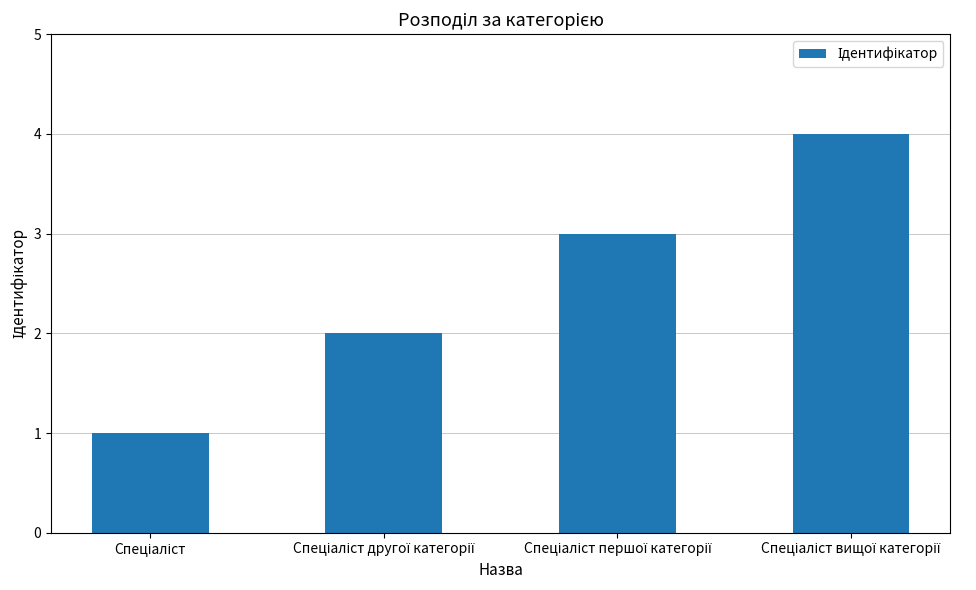

What is the sum of all values?

10